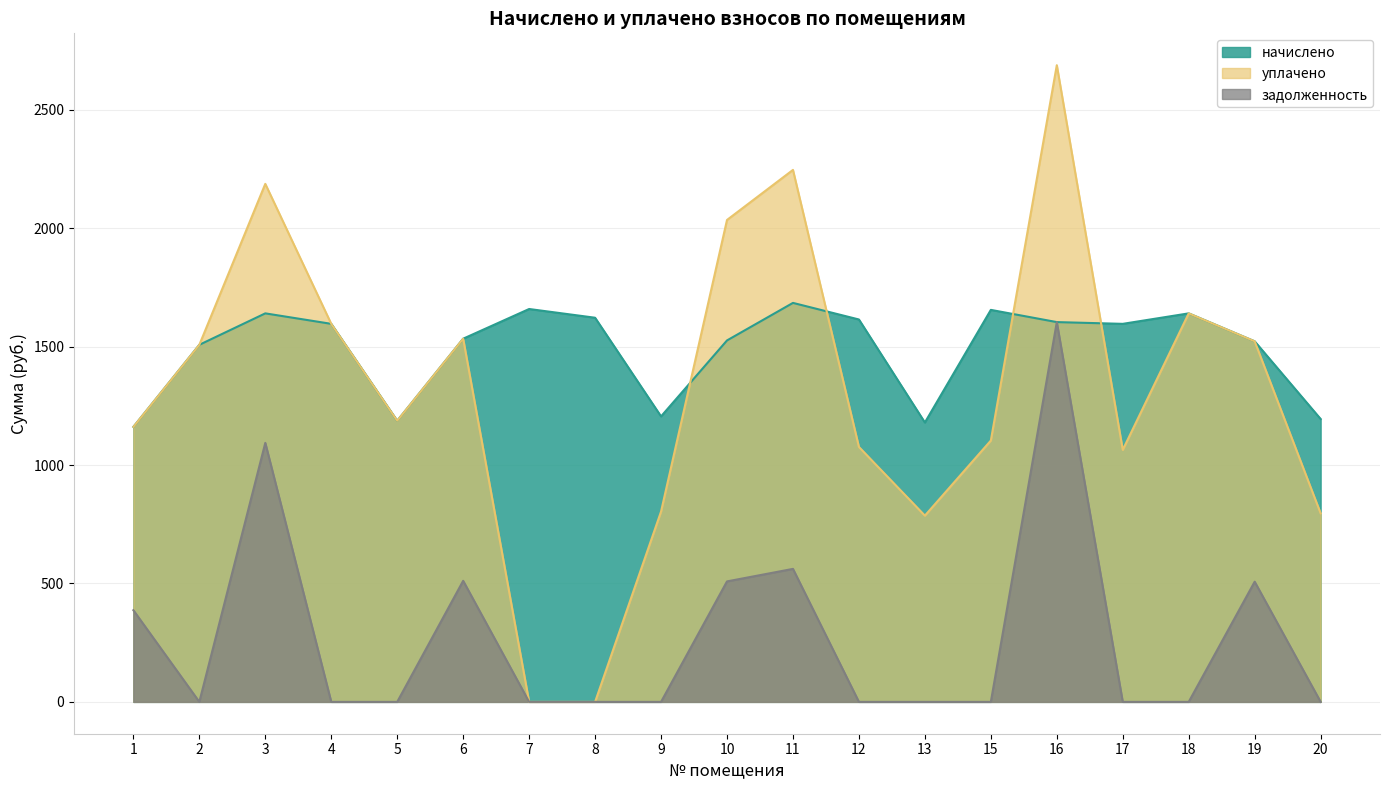

The value of начислено at 19 is 1522.7. True or false?

True